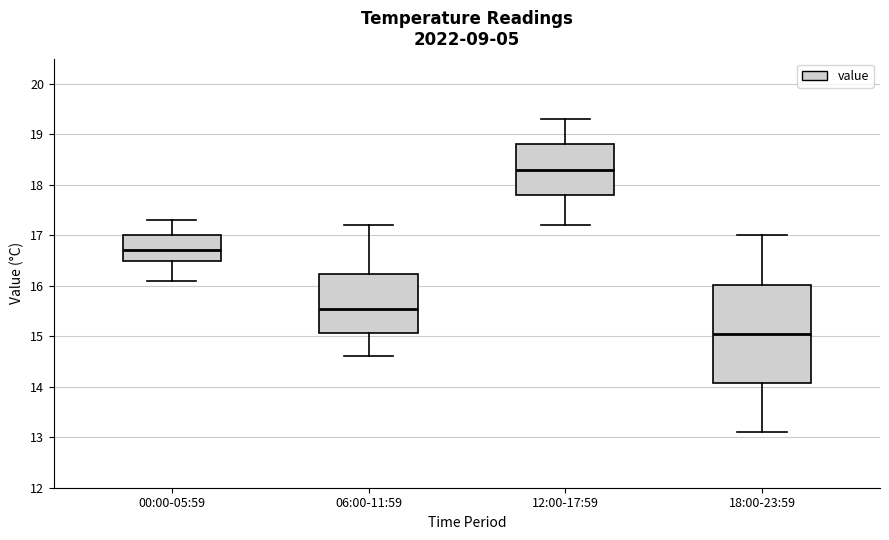

Comparing the boxes themselves (not the whiskers), which one is the tallest?

18:00-23:59